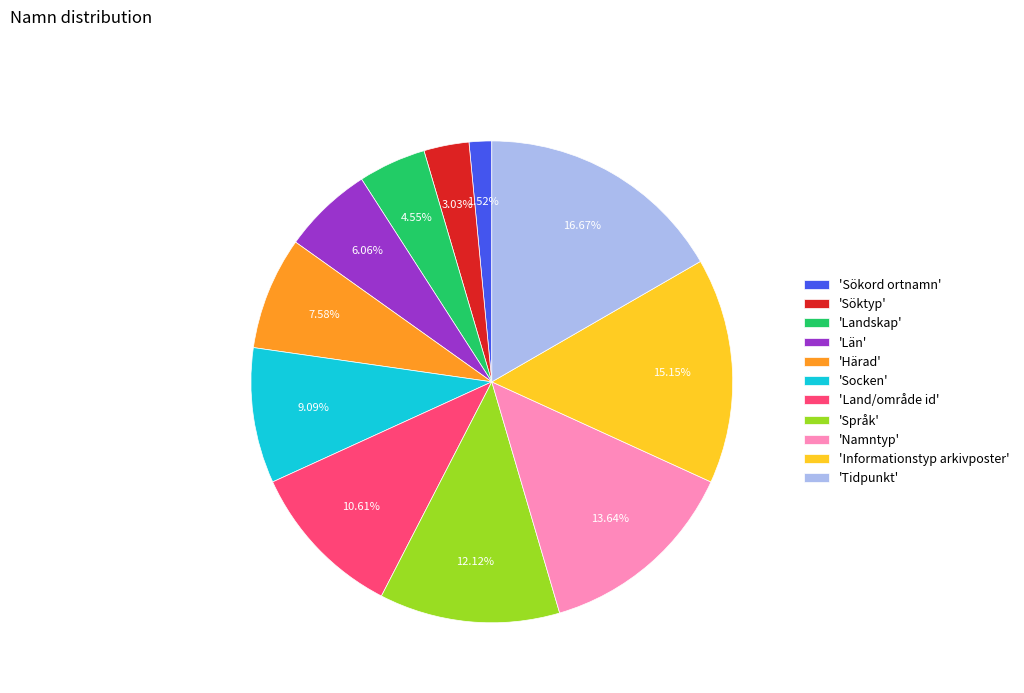

What is the smallest slice in the pie chart?

'Sökord ortnamn'